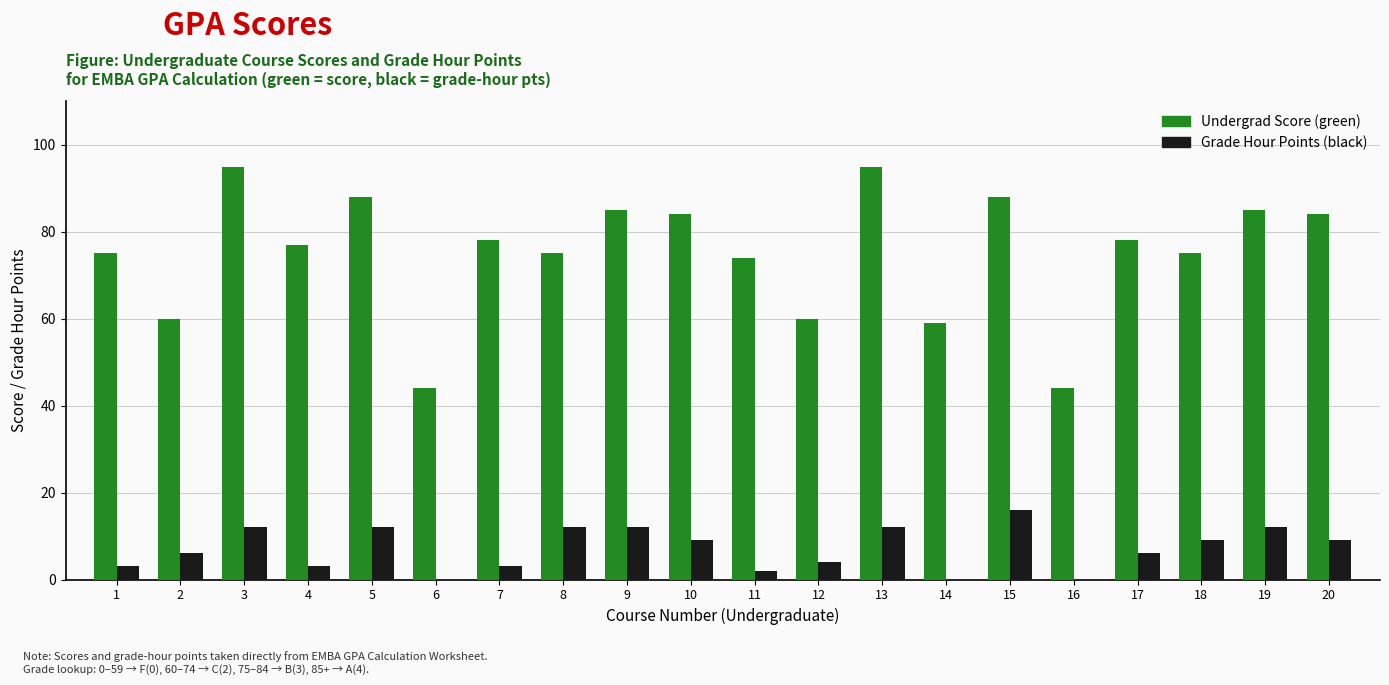

Are the bars grouped side by side (vs. stacked)?

Yes